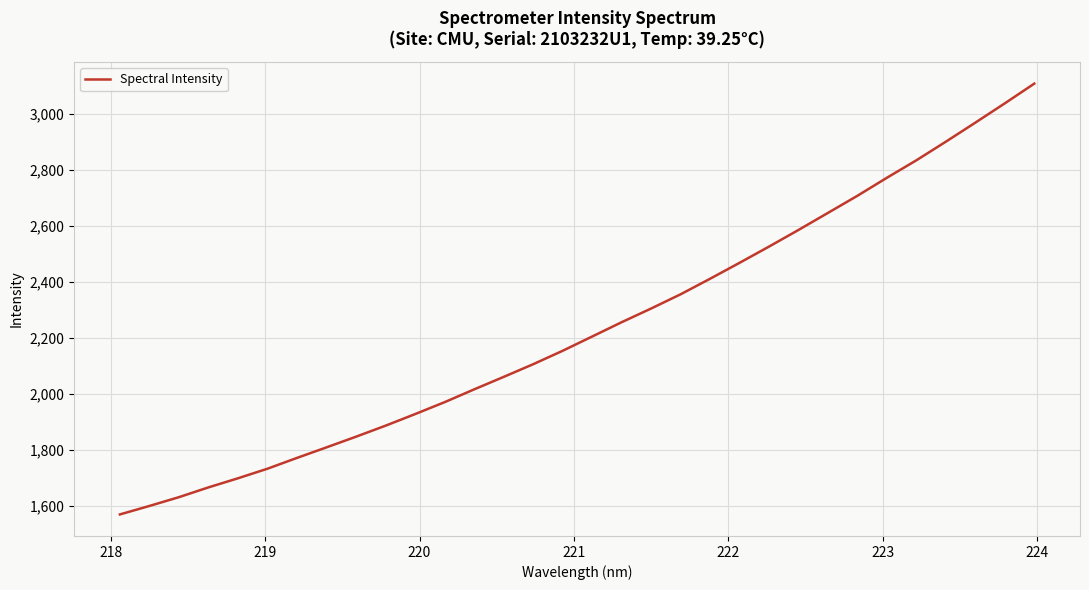

What is the minimum value shown in the chart?

1570.0